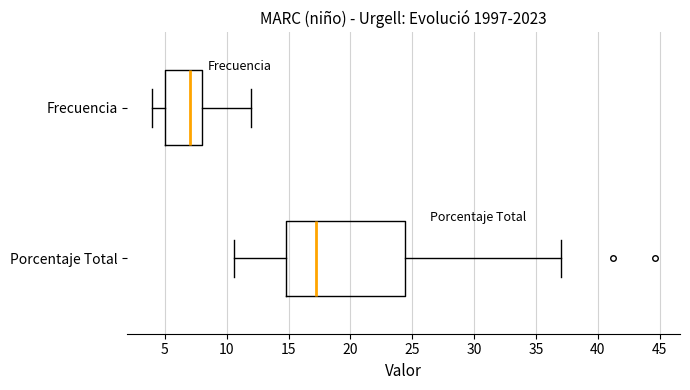

Which box is the widest, from its left edge to its right edge?

Porcentaje Total